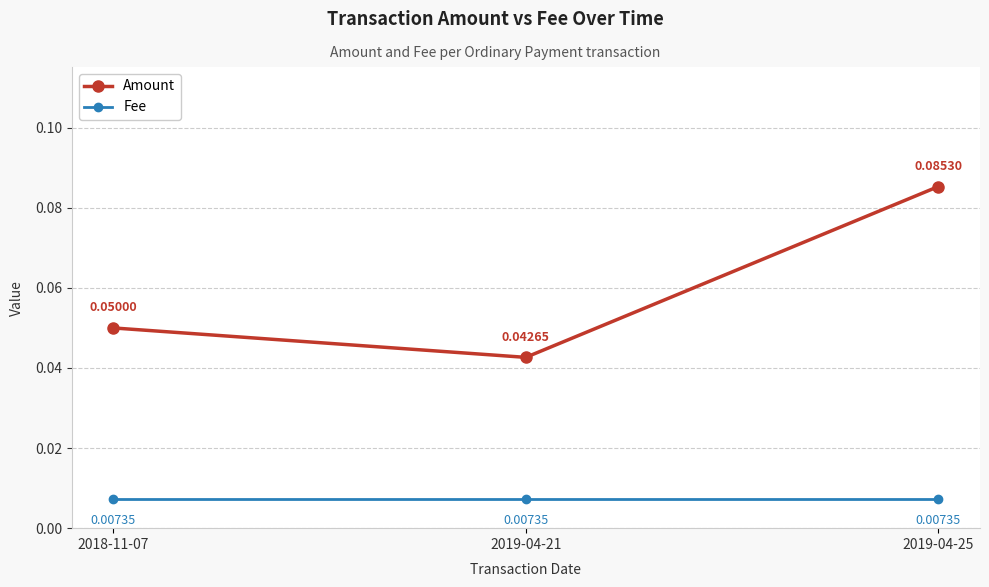

Rank the series at 2018-11-07 from highest to lowest value.

Amount, Fee